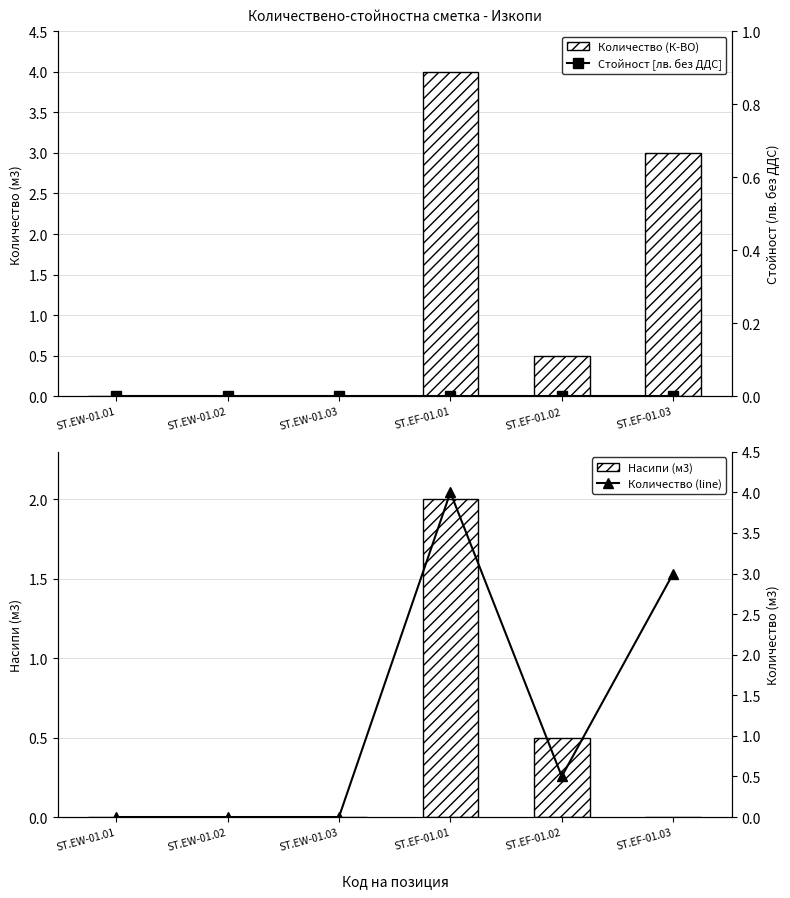

What is the label of the 2nd bar from the left?

ST.EW-01.02